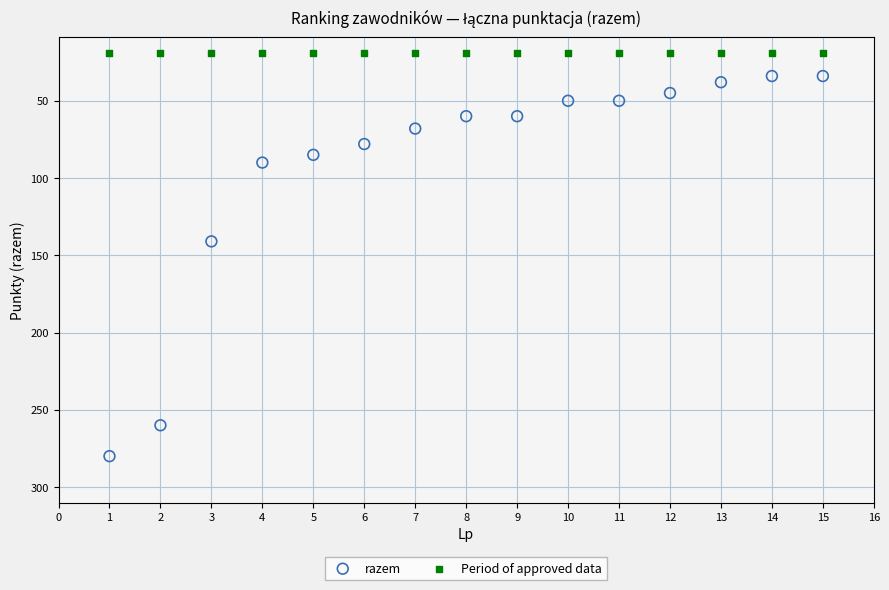

What are all the series names shown in the legend?

razem, Period of approved data